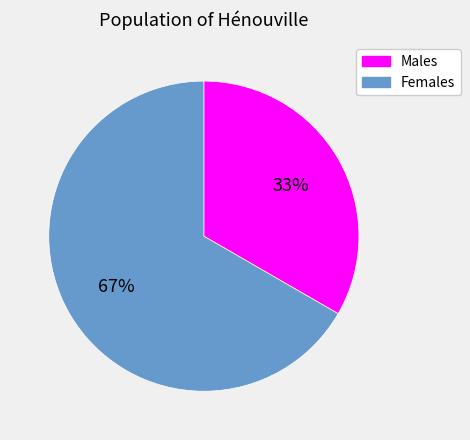

To the nearest percent, what is the average slice percentage?

50%